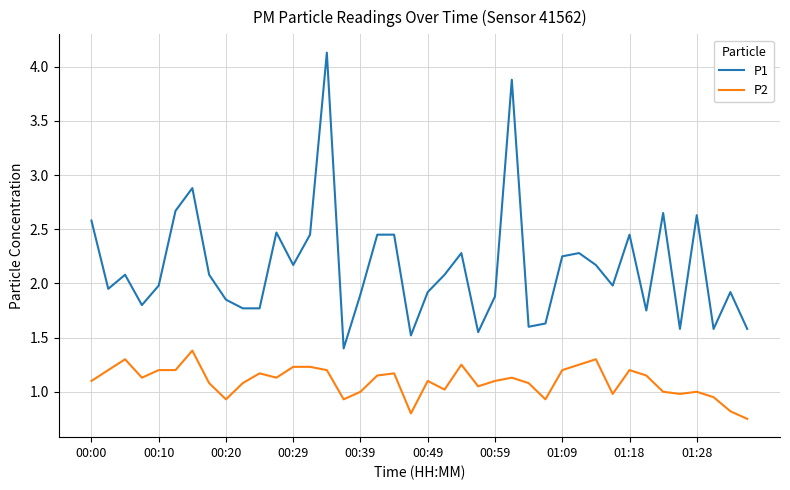

True or false: P1 and P2 cross at least once.

False